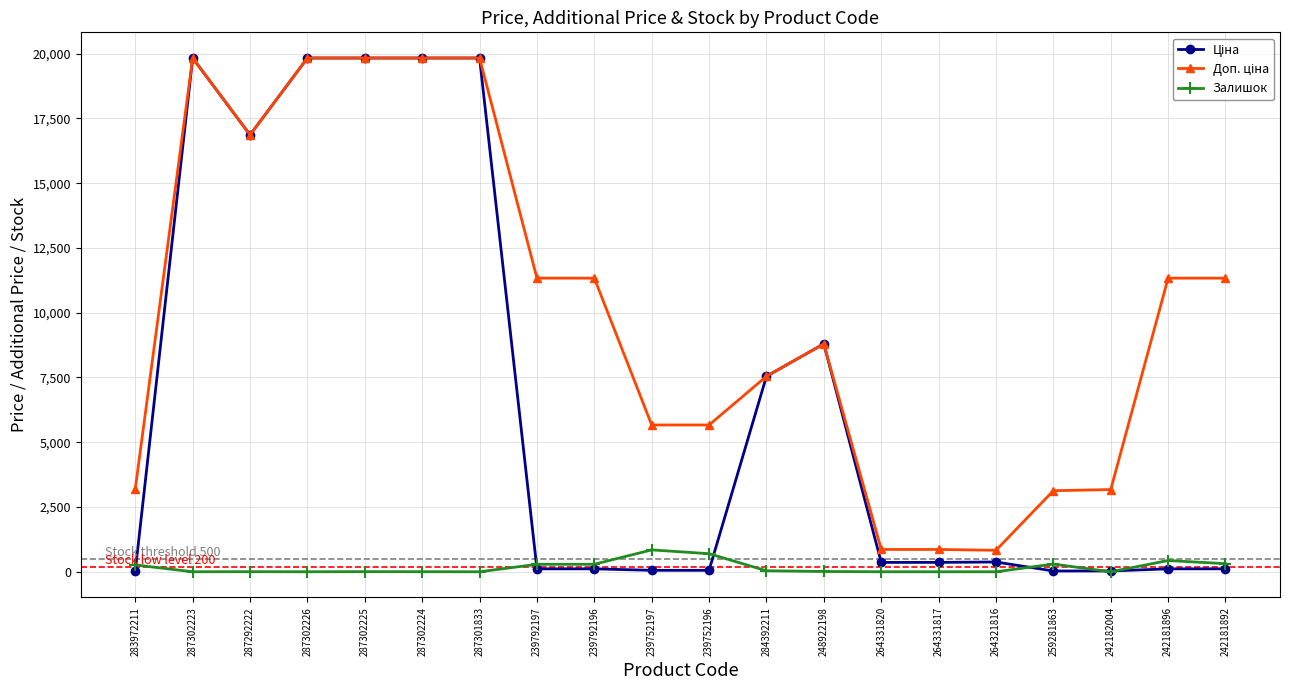

What is the highest value of the Залишок series?

845.0